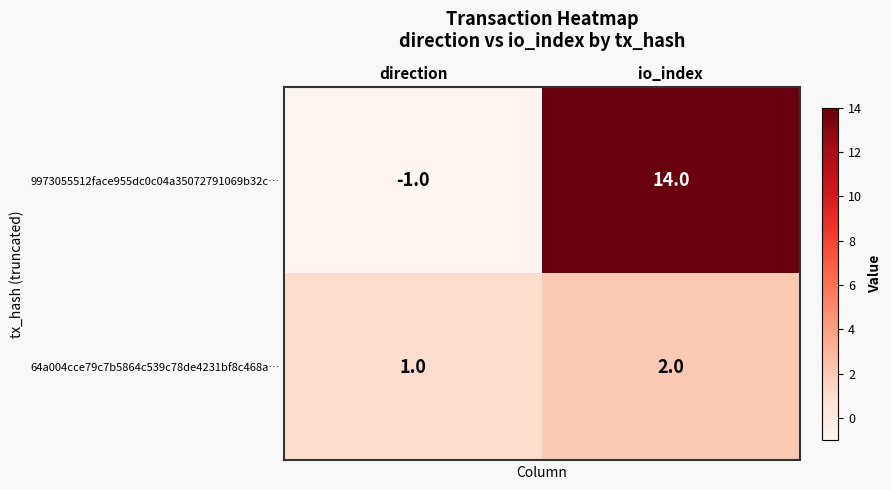

Reading left to right, extract all data points from this chart.

9973055512face955dc0c04a35072791069b32c…: -1	14
64a004cce79c7b5864c539c78de4231bf8c468a…: 1	2